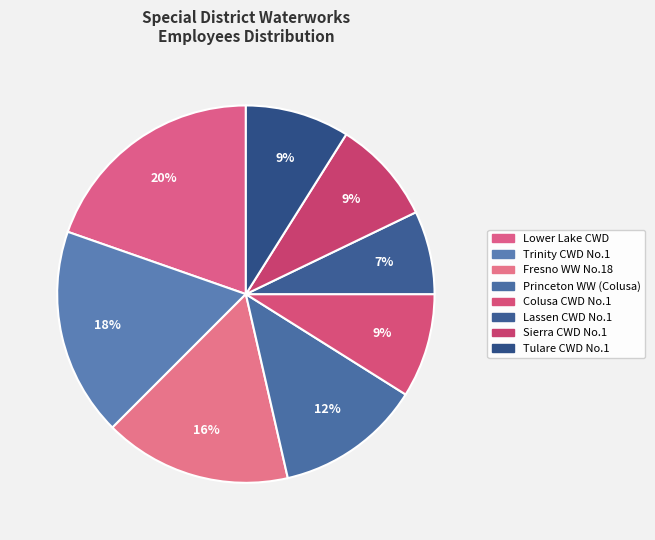

How many slices are in this pie chart?

8